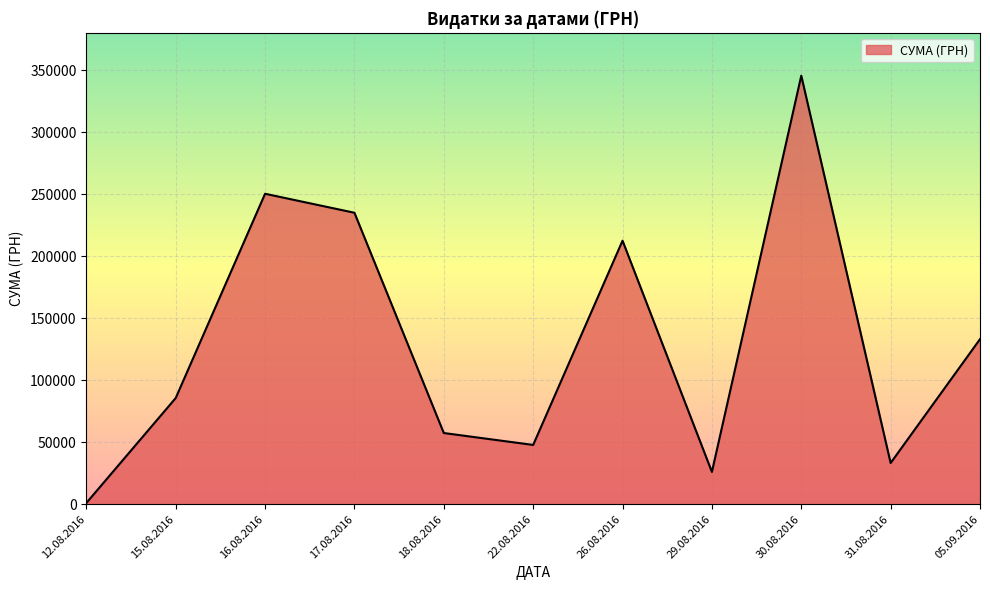

Which label corresponds to the smallest value in the chart?

12.08.2016